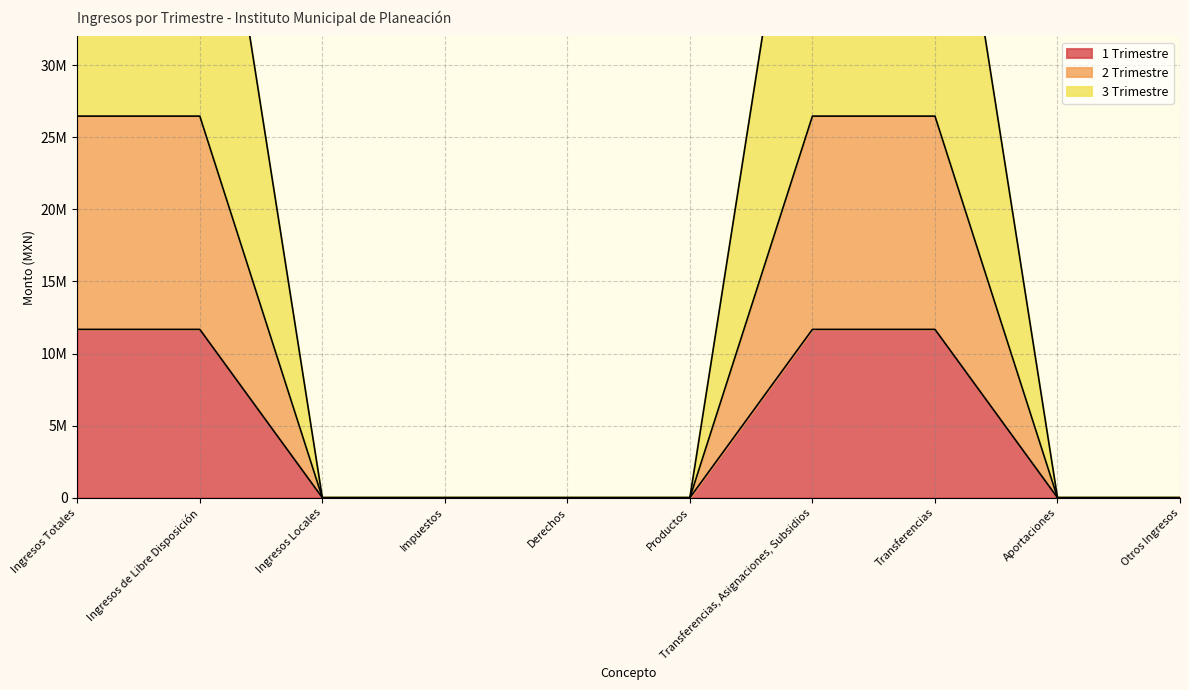

True or false: 1 Trimestre and 2 Trimestre intersect in this chart.

False